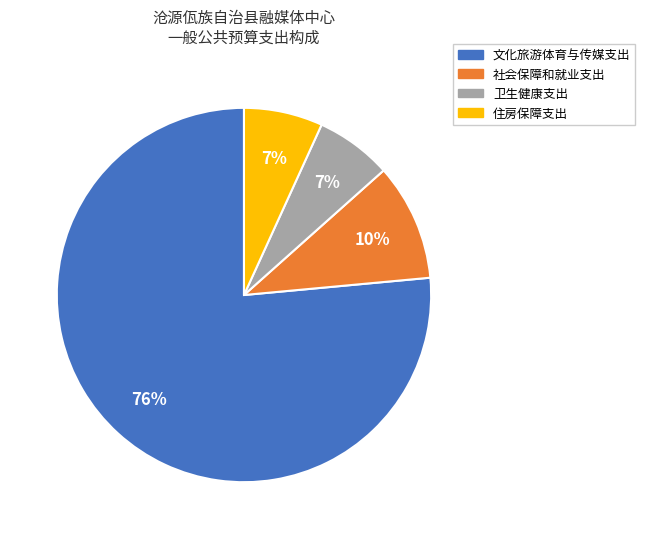

To the nearest percent, what is the average slice percentage?

25%